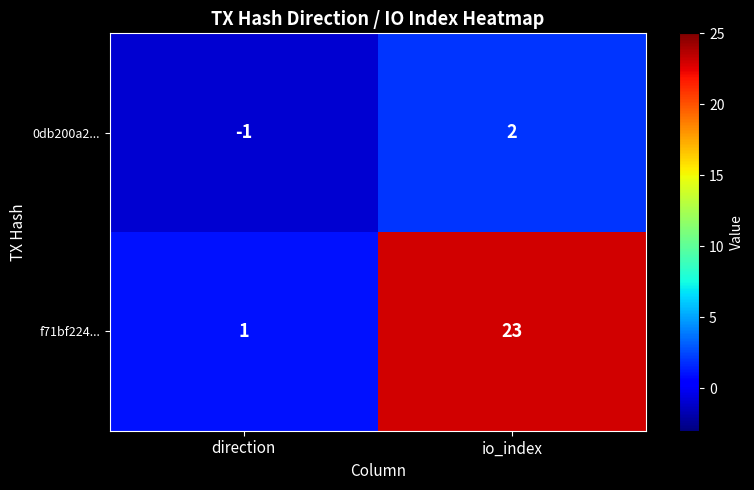

How many data points does each series have?

2